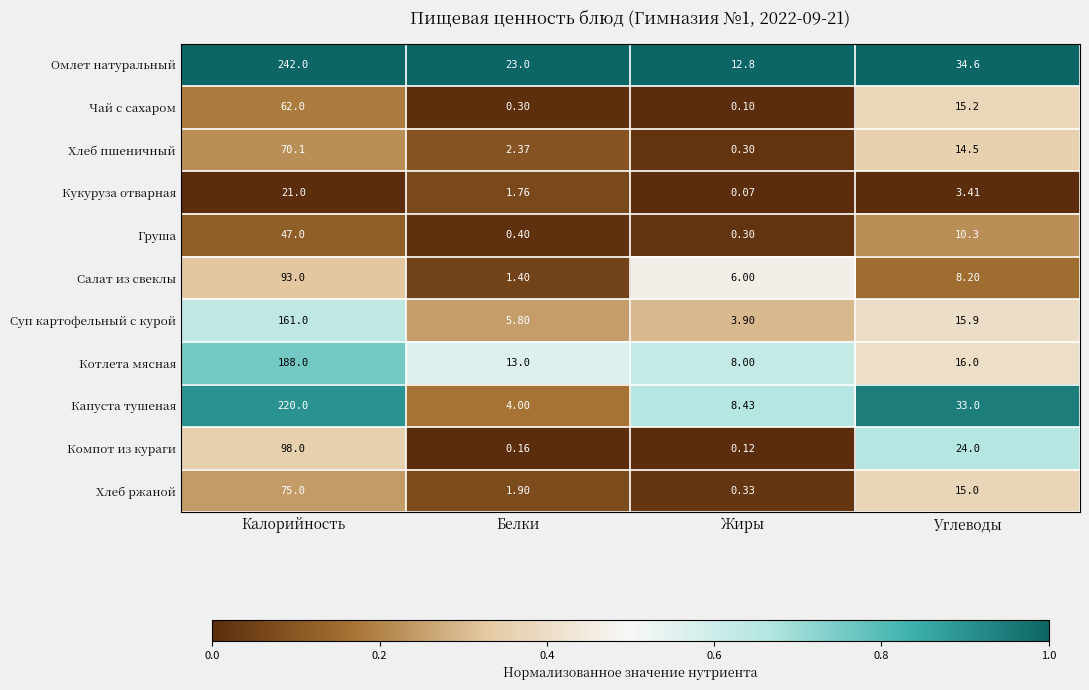

At which label is Капуста тушеная closest to 112?

Углеводы